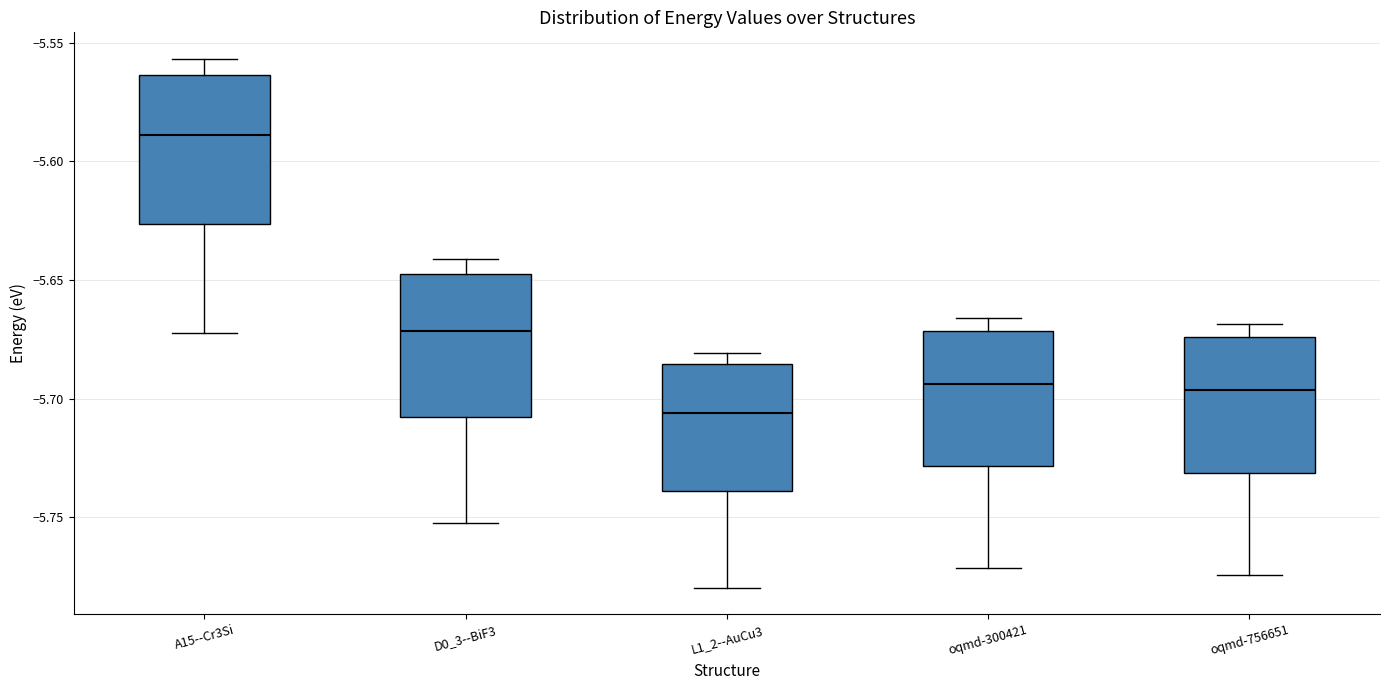

Which box's median line is the highest?

A15--Cr3Si